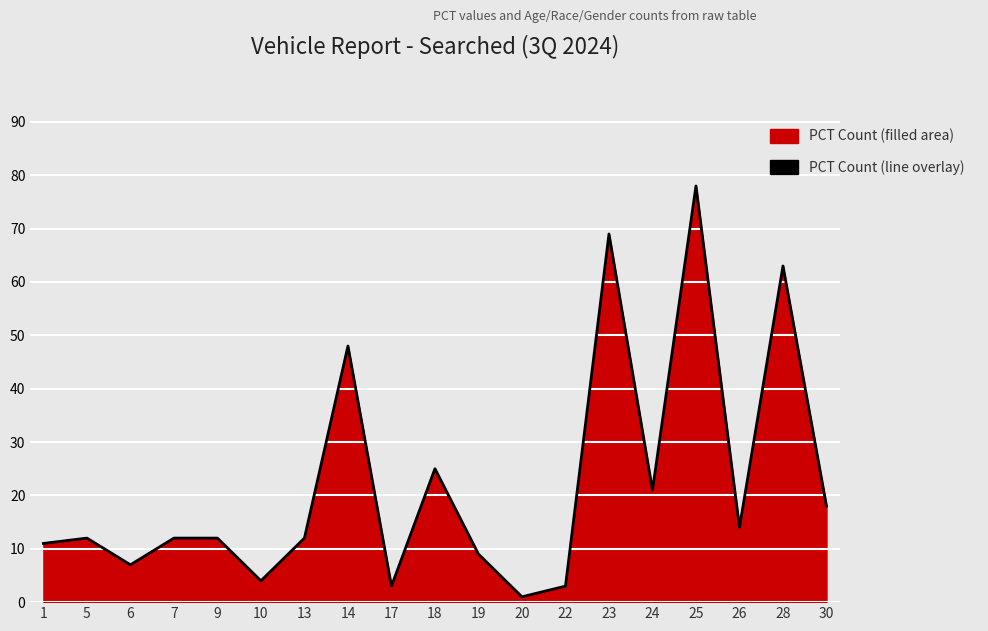

List the labels in order of value, largest first.

25, 23, 28, 14, 18, 24, 30, 26, 5, 7, 9, 13, 1, 19, 6, 10, 17, 22, 20